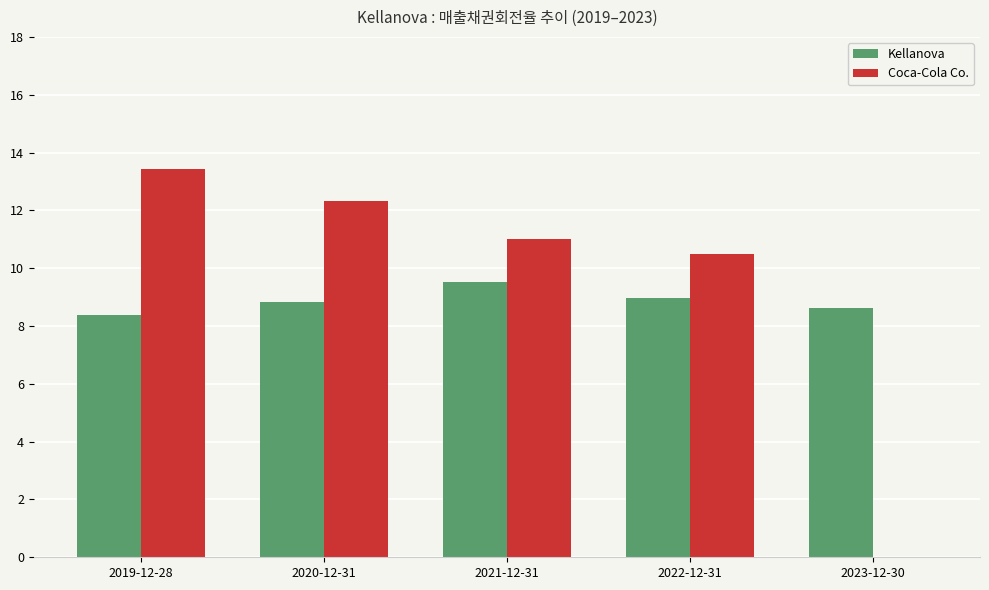

Are the bars horizontal?

No